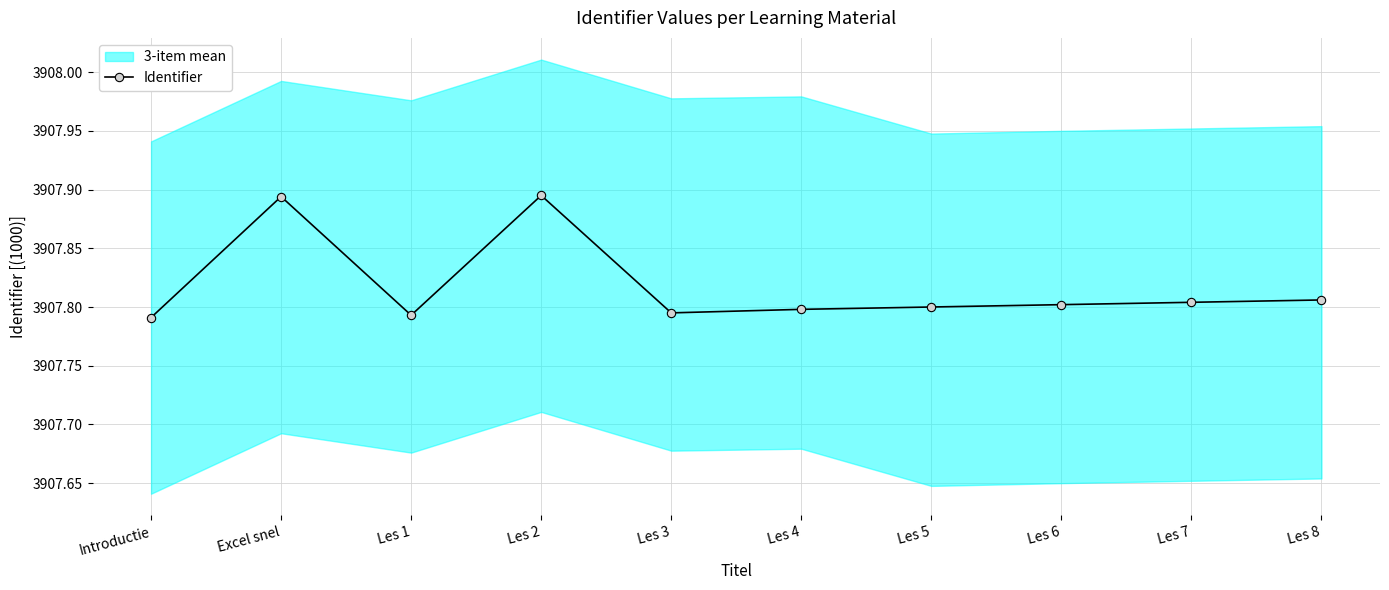

What is the value of the 9th point from the left?

3907.8